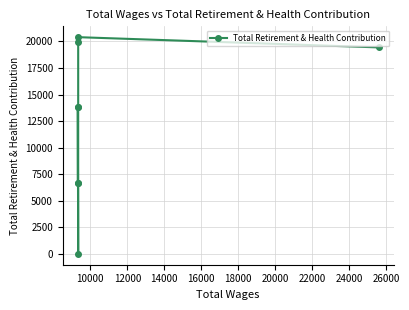

Reading left to right, transcribe all the data shown in this chart.

19437	20400	19959	13813	6709	0	13808	6709